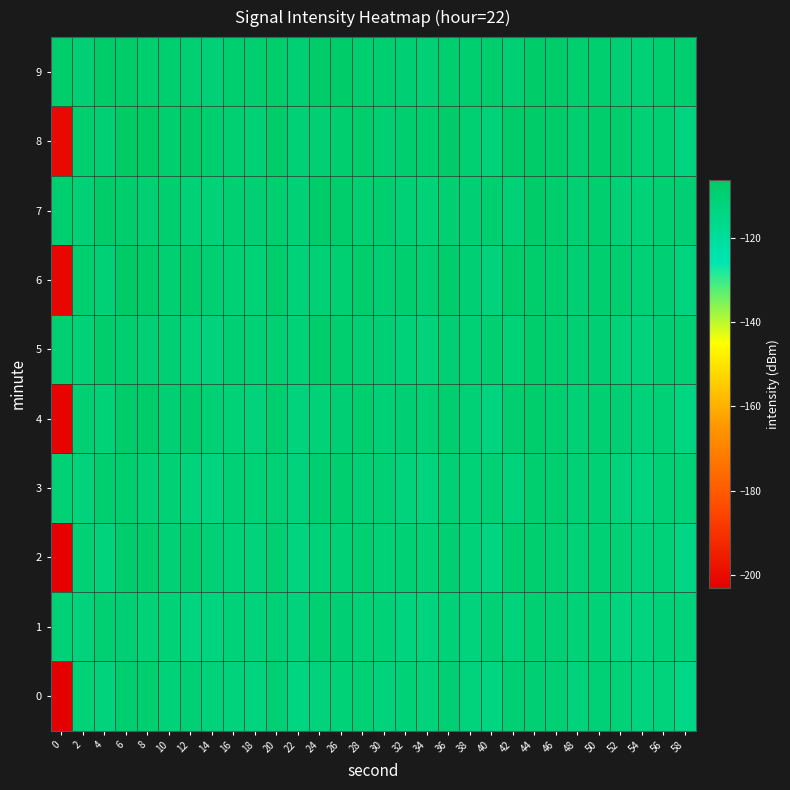

Which label corresponds to the largest value in the chart?

6